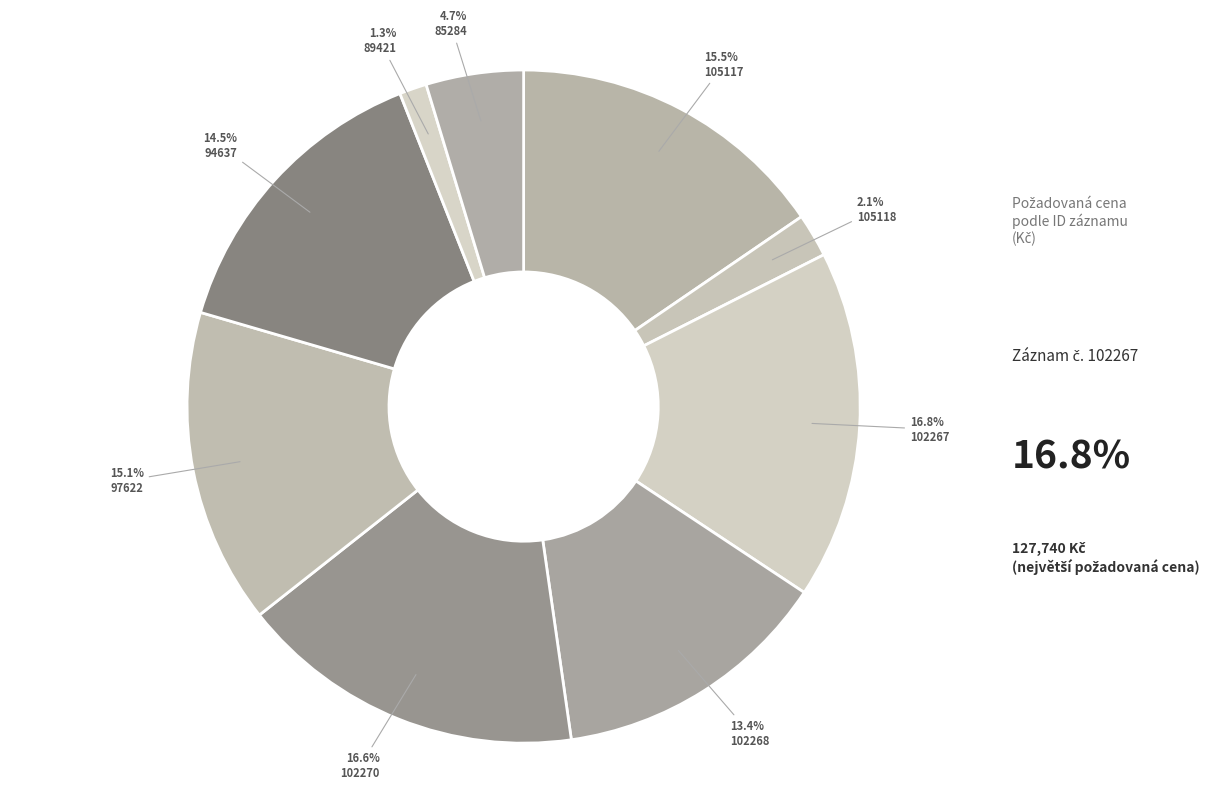

Rank the categories by value from highest to lowest.

102267, 102270, 105117, 97622, 94637, 102268, 85284, 105118, 89421